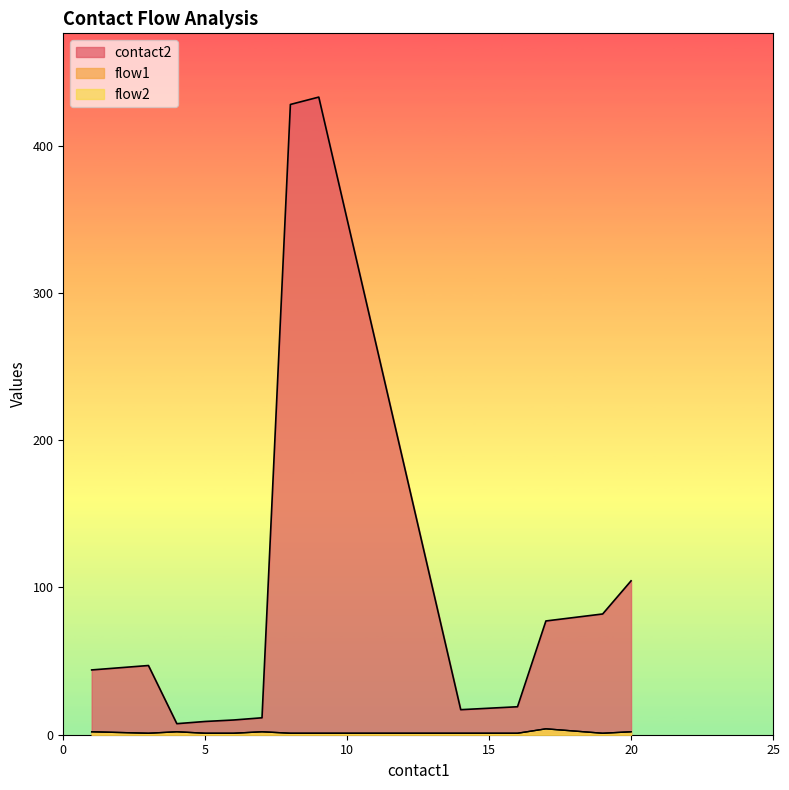

What are all the series names shown in the legend?

contact2, flow1, flow2